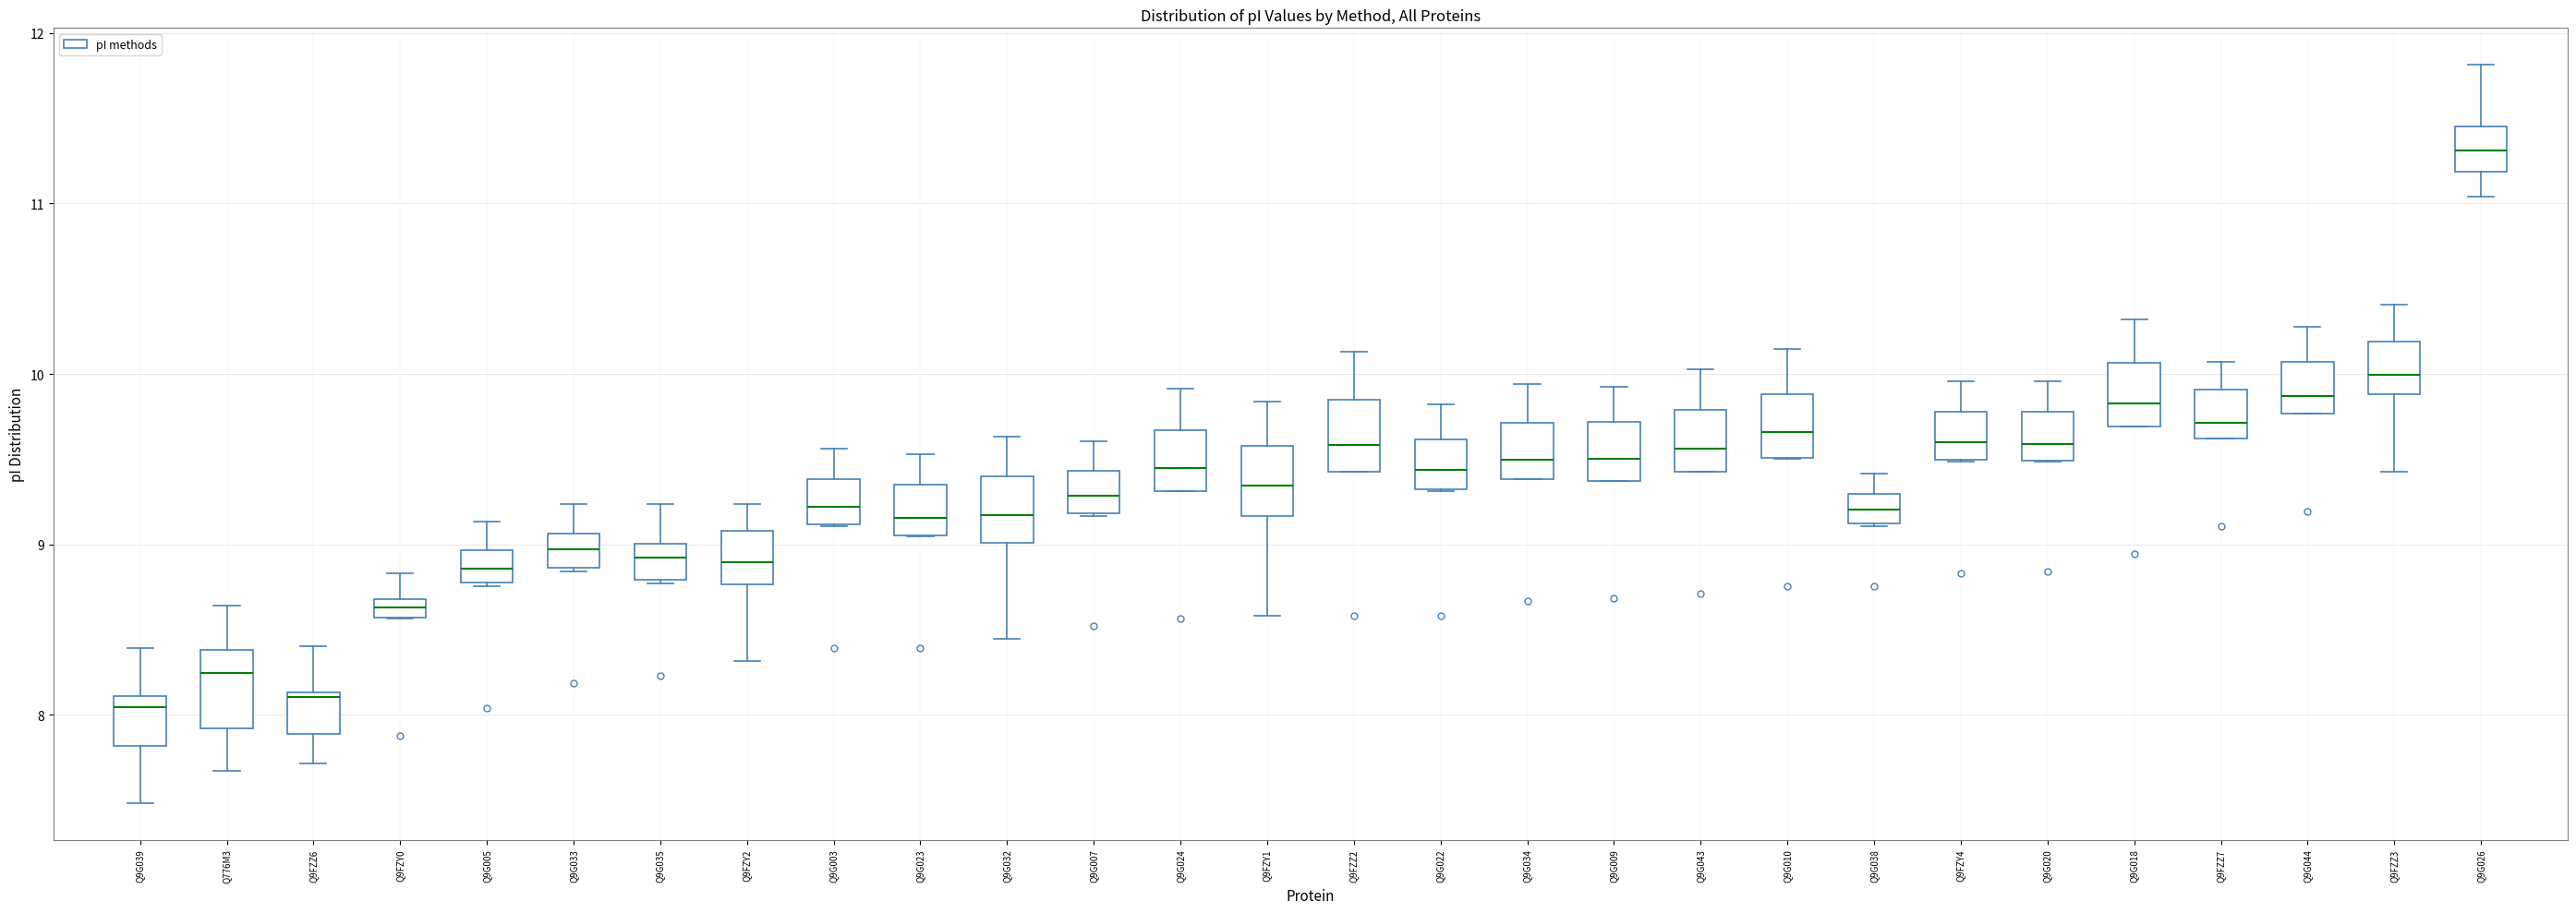

Where is the upper edge of the box for Q9G007 on the y-axis? The values are not printed on the chart, so give them approximately, as read against the axis.

9.4